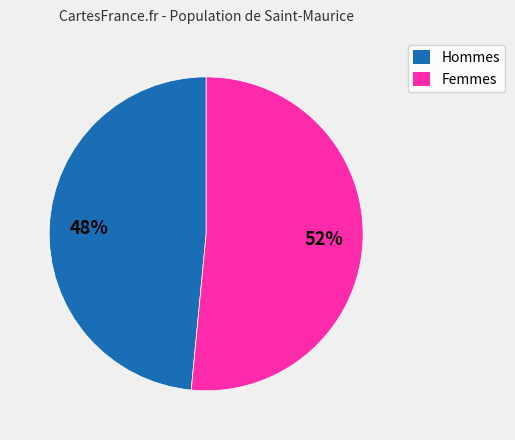

How many slices are in this pie chart?

2